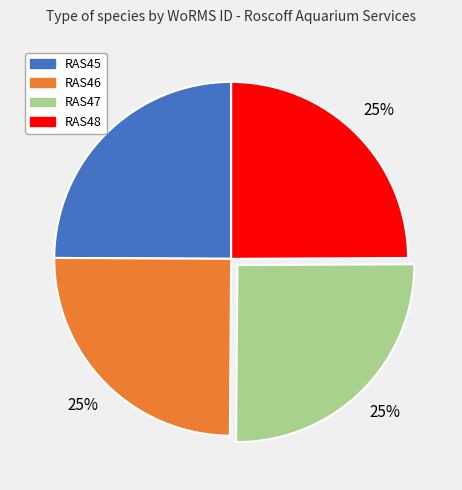

What is the ratio of the value at RAS46 to the value at RAS45?

1.0